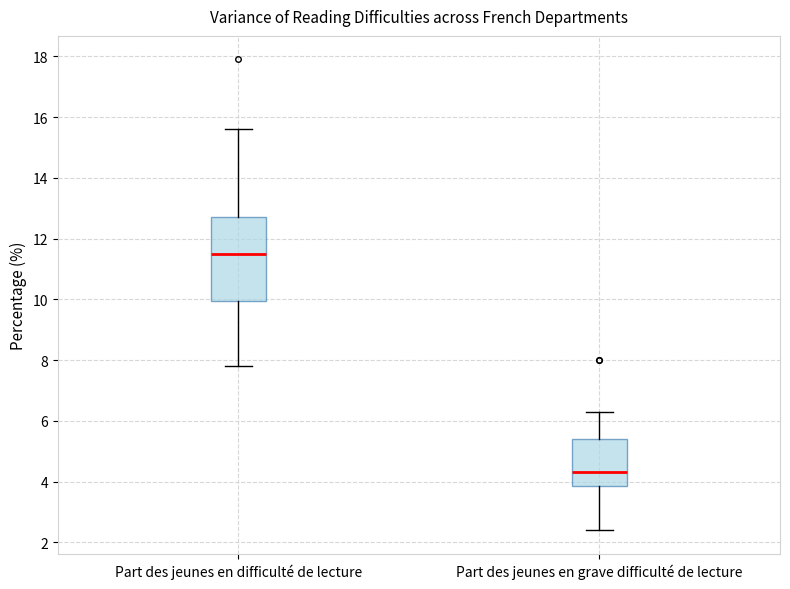

Which box has the lowest median line?

Part des jeunes en grave difficulté de lecture